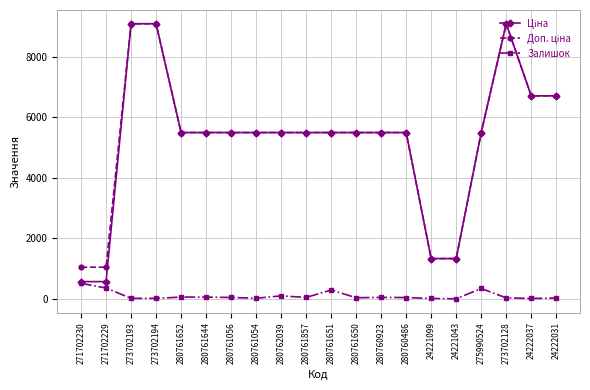

What is the difference between the maximum and minimum values in the Доп. ціна series?

8044.0